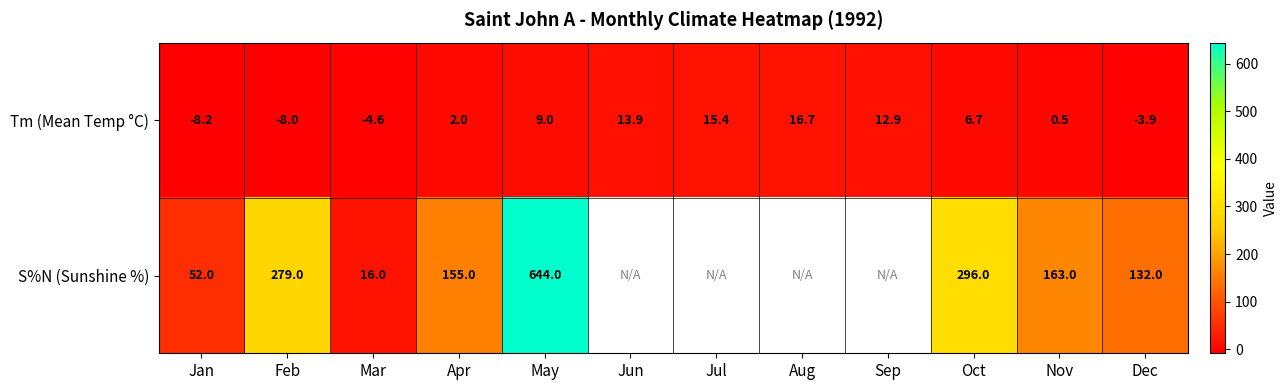

What is the difference between the Tm (Mean Temp °C) values at Apr and Nov?

1.5